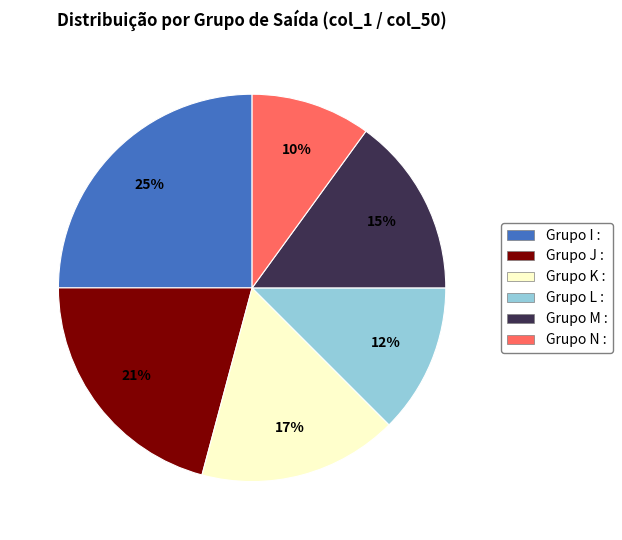

Does any single category account for the majority?

No